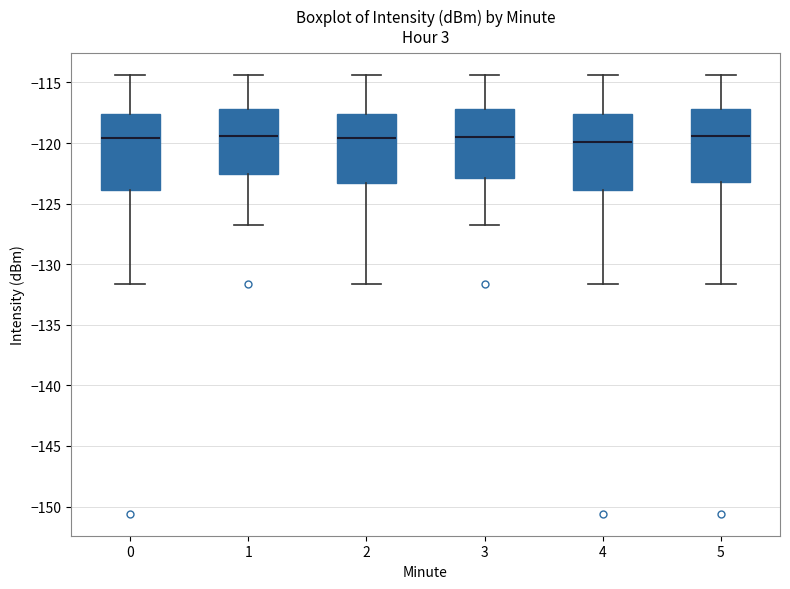

Reading left to right, transcribe this box plot: for each box, give where its median line is, the range the box spans, and where its two whiskers end, as read against the y-axis. The values are not printed on the chart, so give them approximately, as read against the axis.

0: median -119.5, box -124.0 to -117.5, whiskers -131.5 to -114.5
1: median -119.5, box -122.5 to -117.0, whiskers -126.5 to -114.5
2: median -119.5, box -123.5 to -117.5, whiskers -131.5 to -114.5
3: median -119.5, box -123.0 to -117.0, whiskers -126.5 to -114.5
4: median -120.0, box -124.0 to -117.5, whiskers -131.5 to -114.5
5: median -119.5, box -123.0 to -117.0, whiskers -131.5 to -114.5